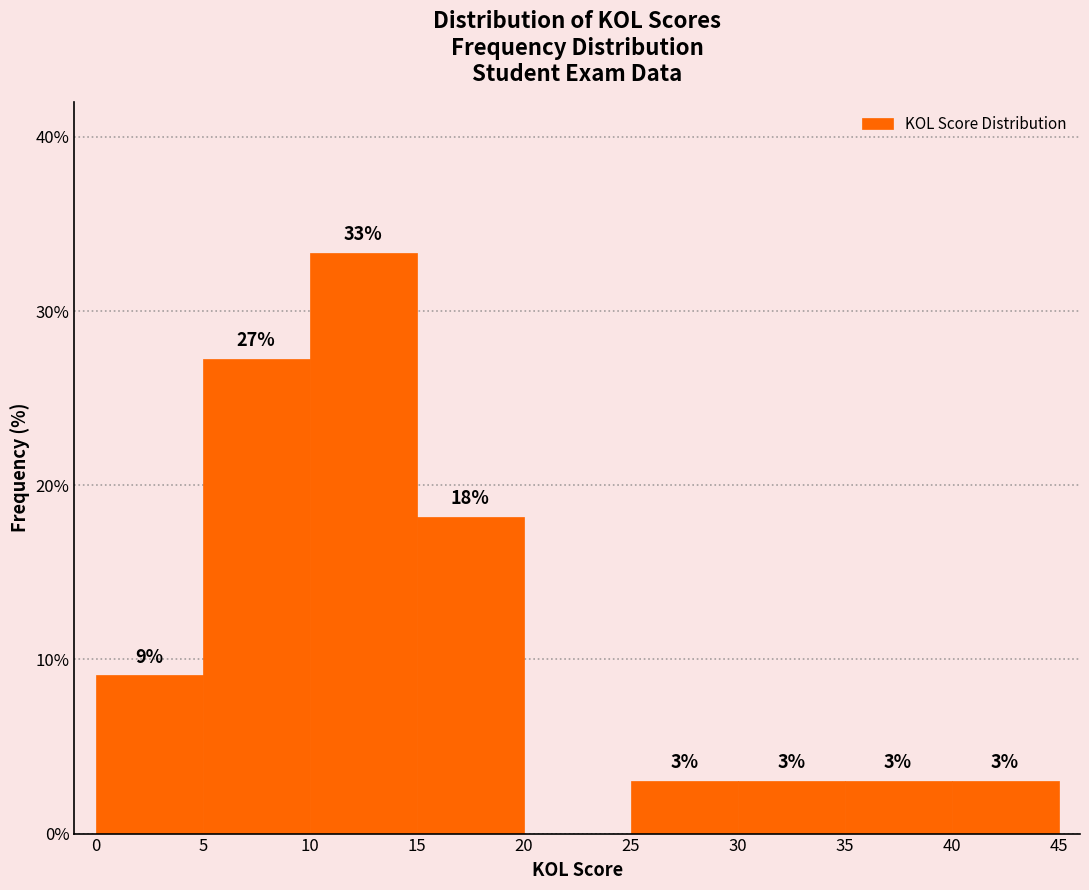

Which range on the x-axis has the tallest bar?

10 to 15